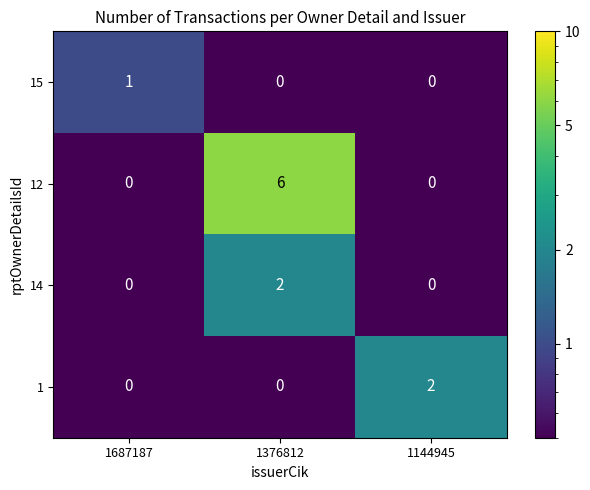

Which series has the largest range (max minus min)?

12